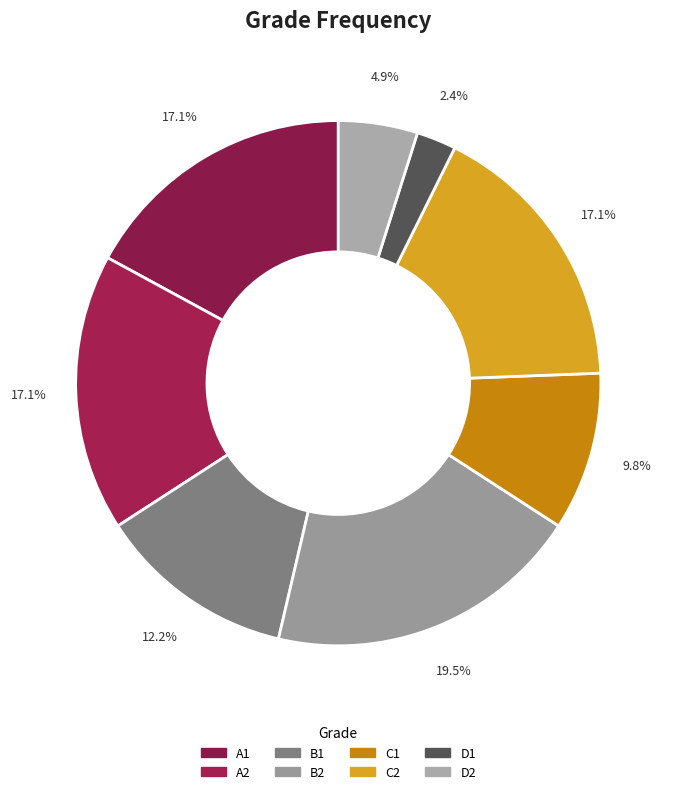

To the nearest percent, what portion does B1 represent?

12%